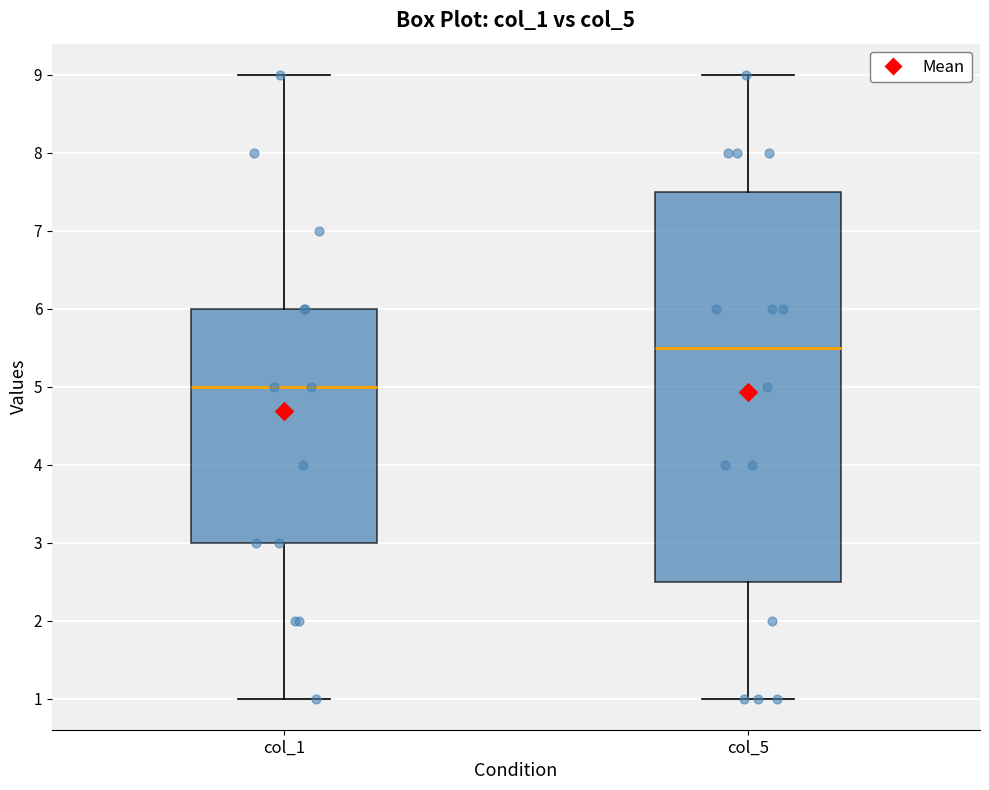

Comparing the boxes themselves (not the whiskers), which one is the tallest?

col_5